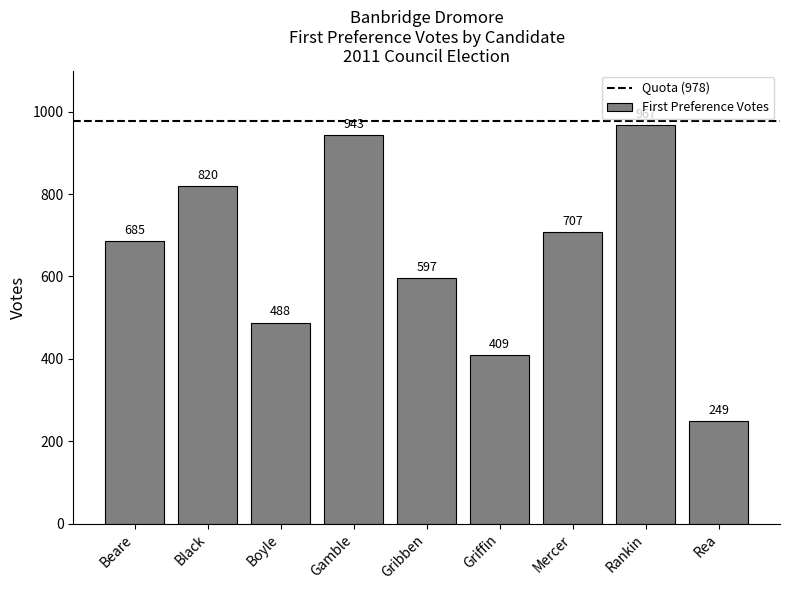

Rank the categories by value from highest to lowest.

Rankin, Gamble, Black, Mercer, Beare, Gribben, Boyle, Griffin, Rea